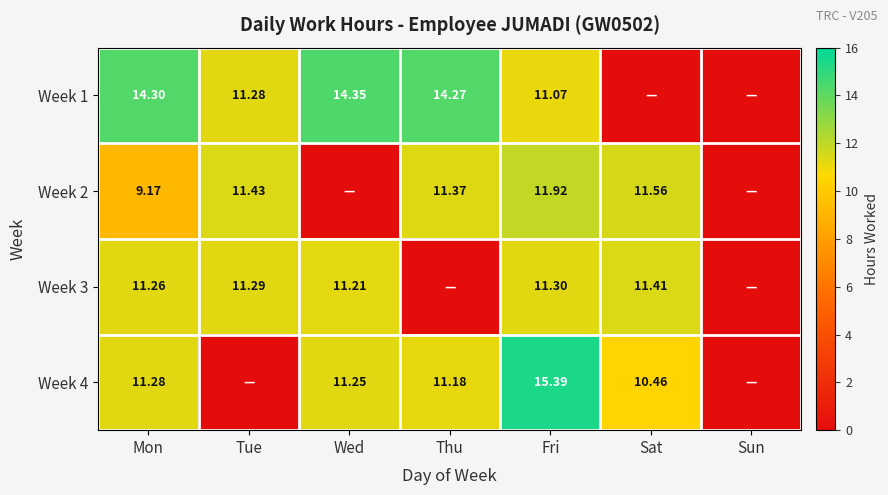

Is the value of Week 2 at Tue greater than the value of Week 1 at Mon?

No